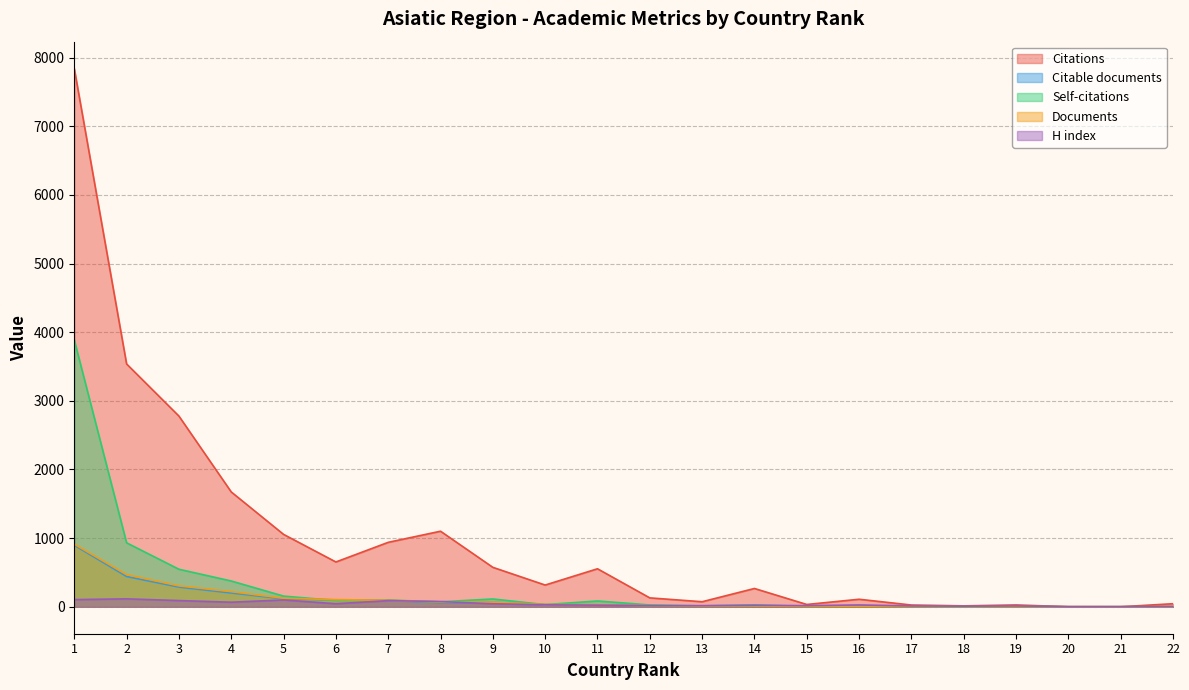

True or false: Citations has a value of 4 at 18.

False